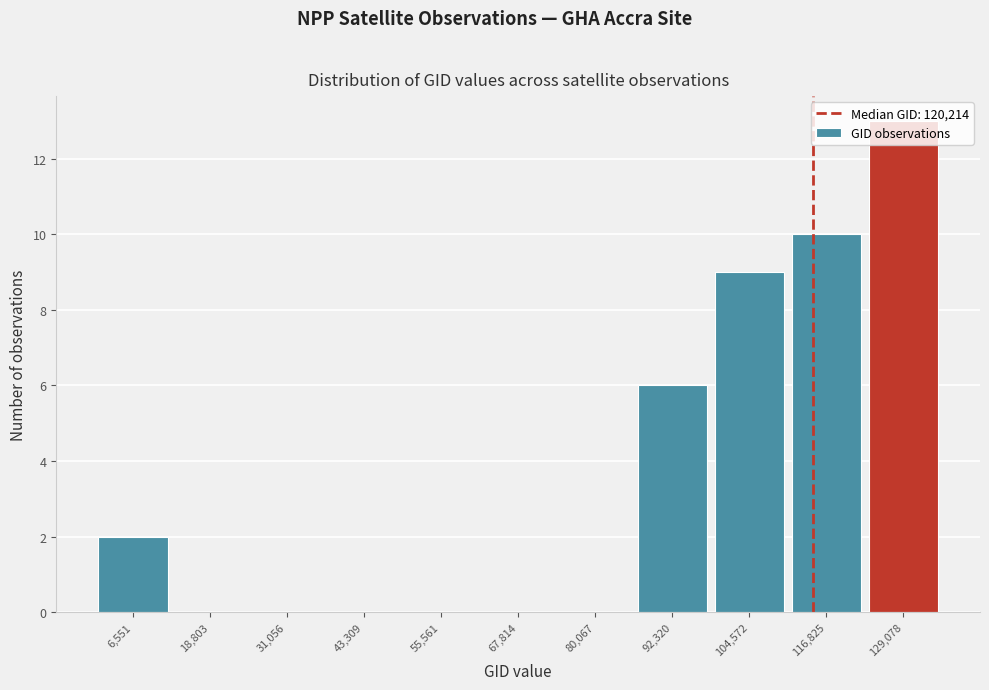

Read the value at 104,572.

9